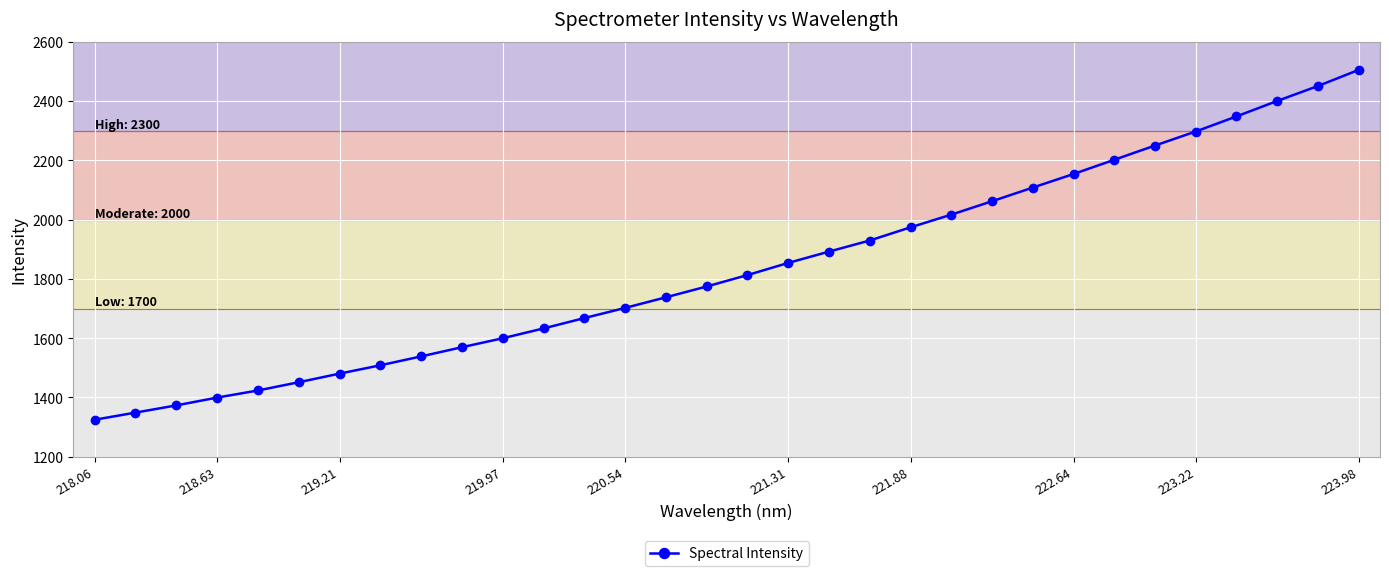

What is the smallest value displayed?

1324.9